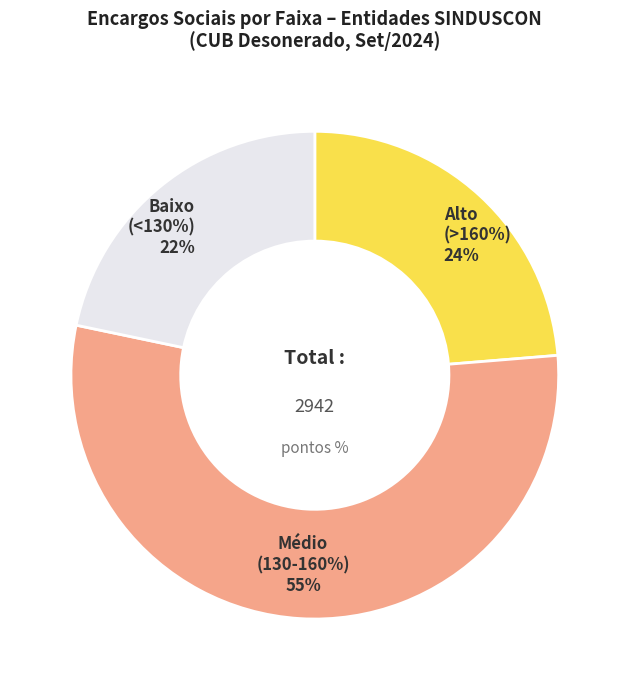

Does SINDUSCON-MS account for over 50% of the chart?

No